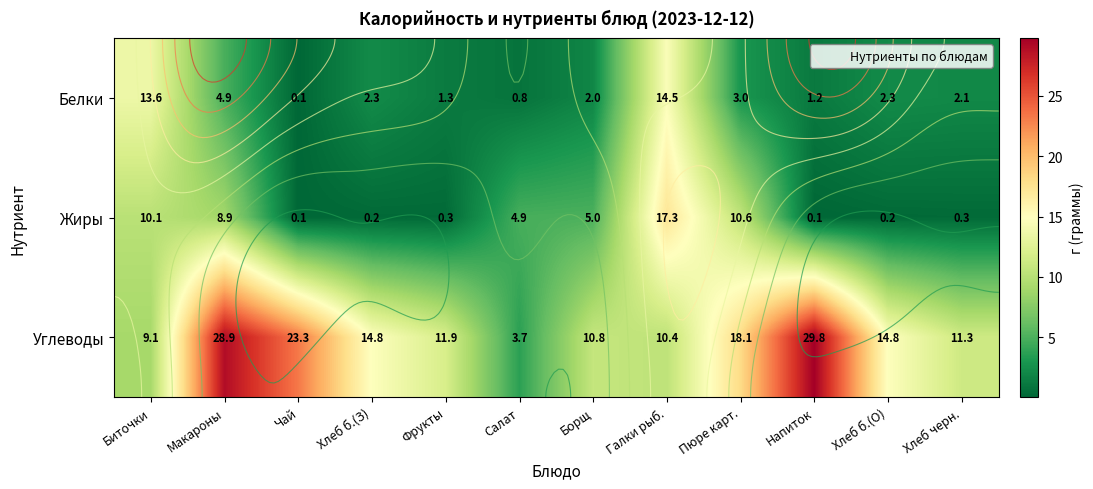

Is it true that Белки equals 14.5 at Галки рыб.?

True